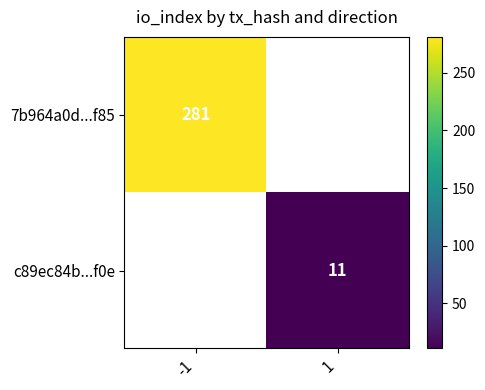

Is the value of c89ec84b...f0e at -1 greater than the value of 7b964a0d...f85 at 1?

No